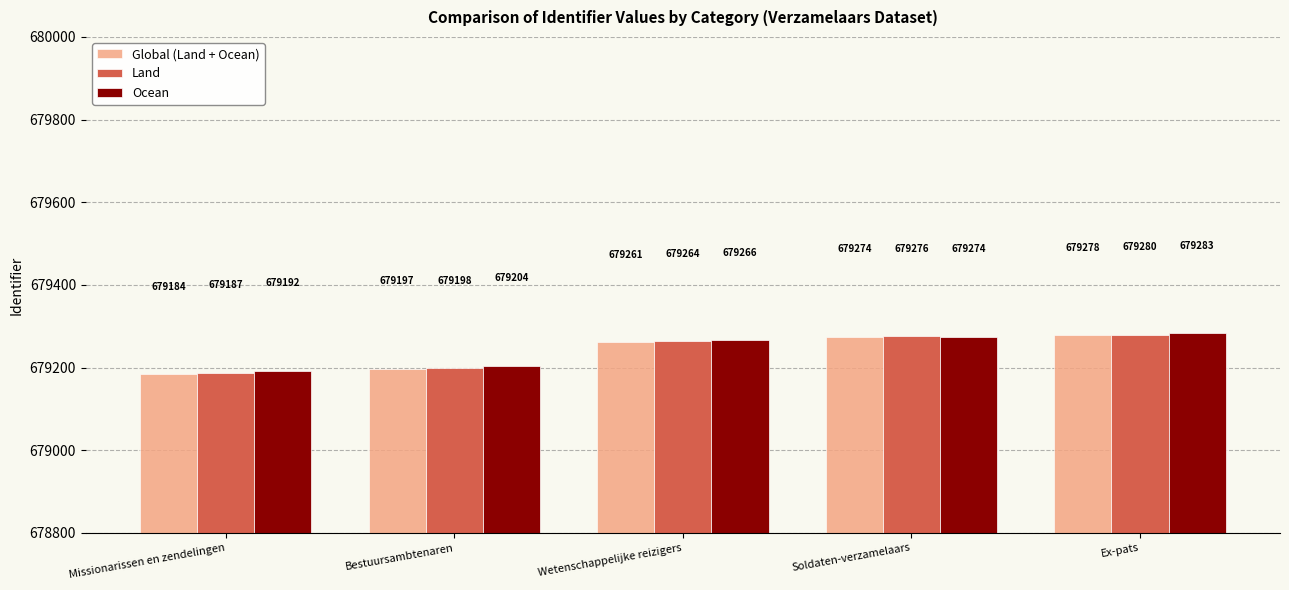

What is the difference between the maximum and minimum values in the Land series?

93